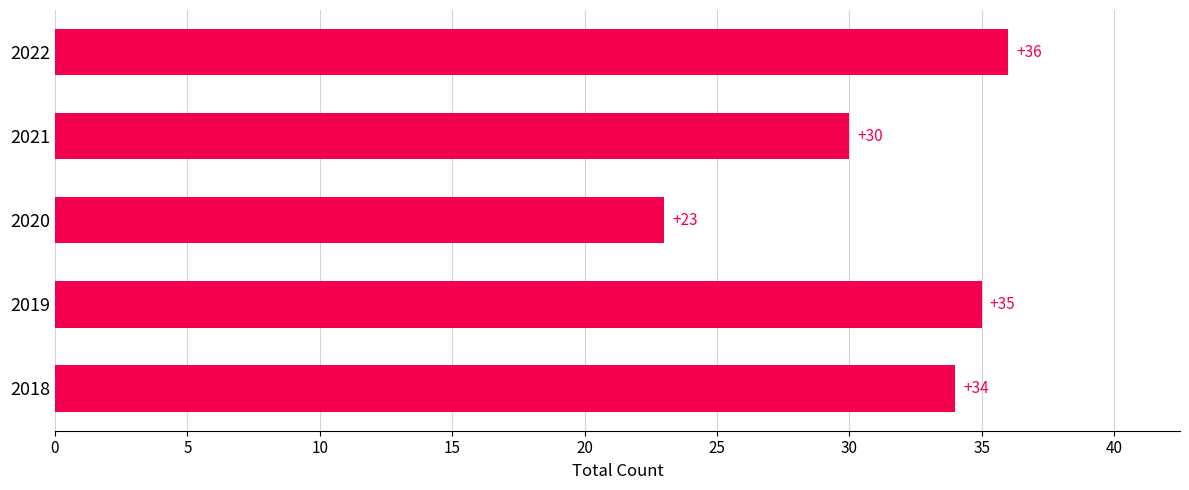

What is the average value?

32